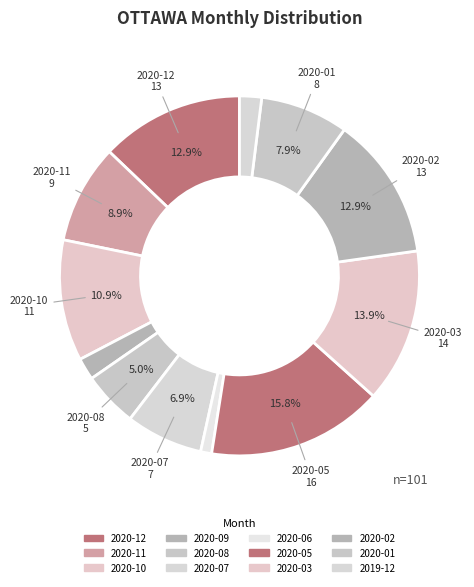

What is the largest slice in the pie chart?

2020-05